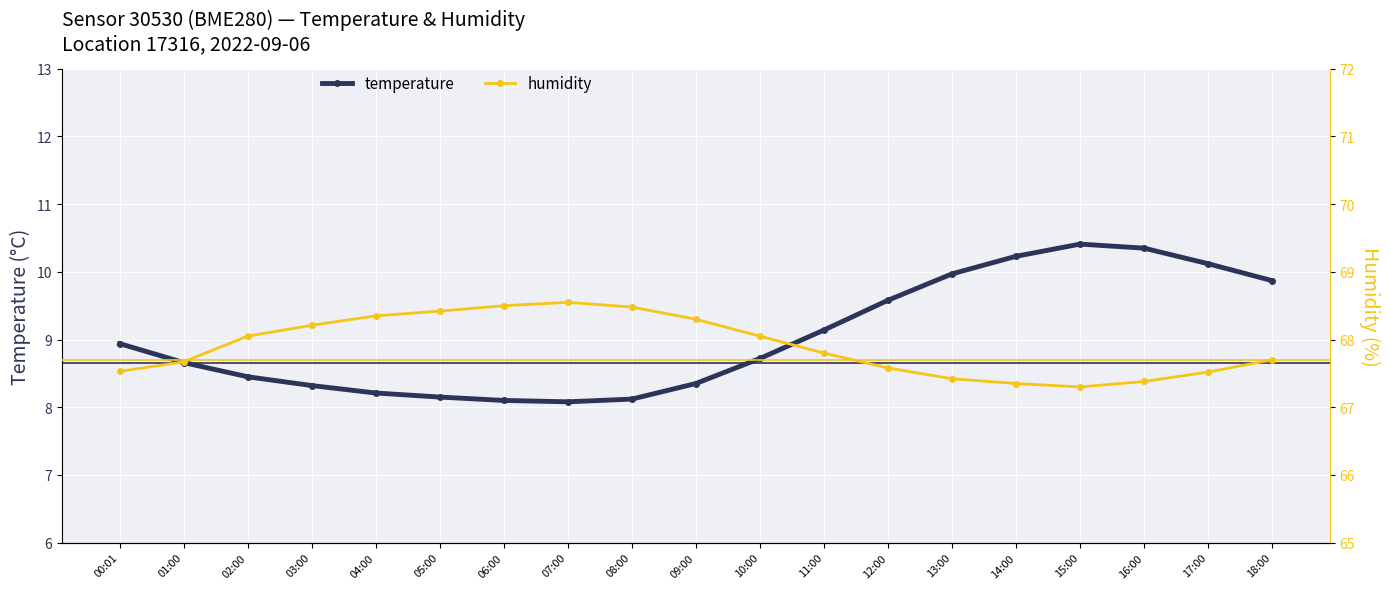

At which label does temperature reach its minimum?

07:00